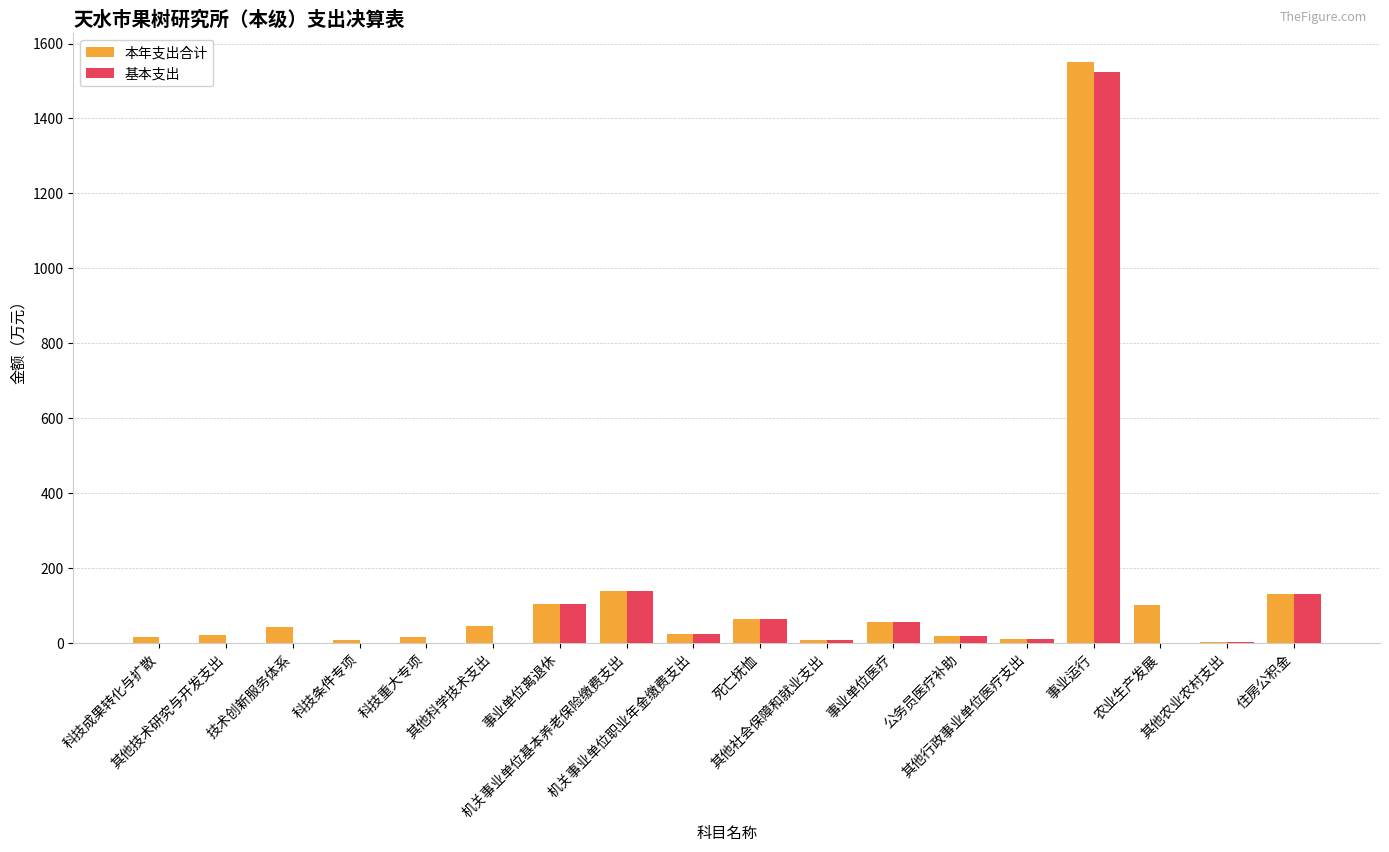

At which label does 基本支出 first exceed 11?

事业单位离退休